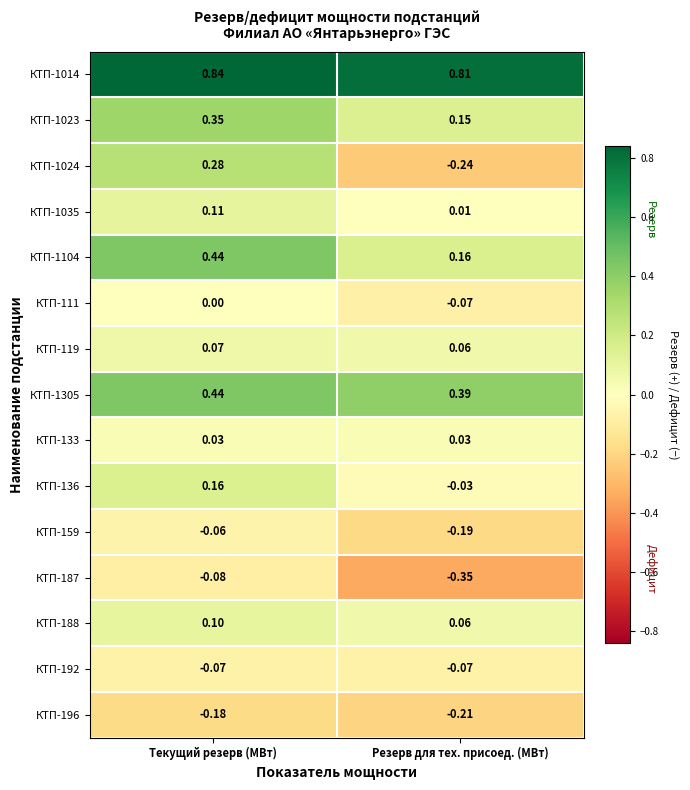

Rank the categories by КТП-187 value from highest to lowest.

Текущий резерв (МВт), Резерв для тех. присоед. (МВт)